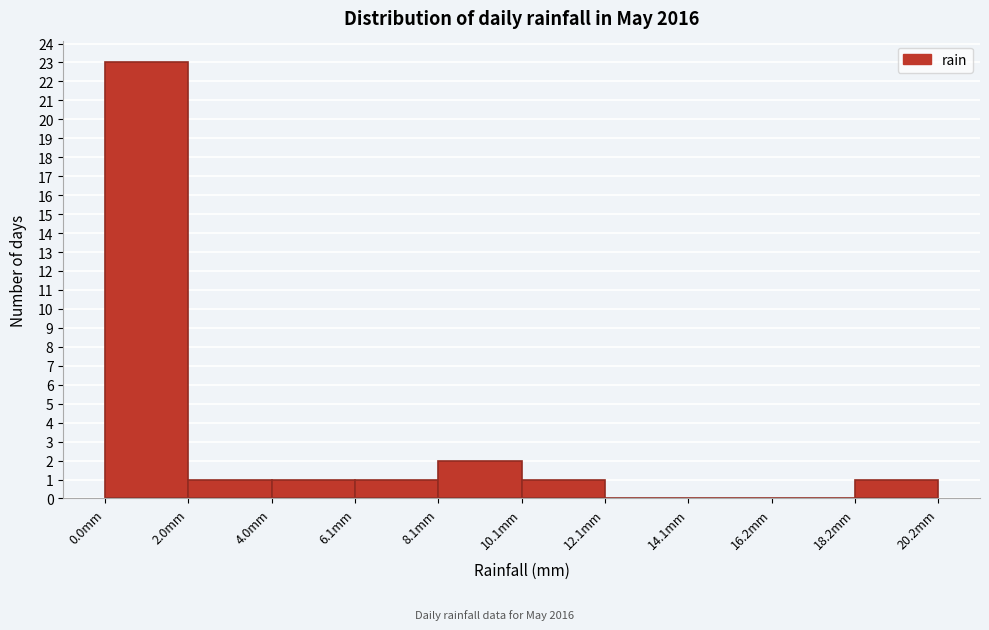

What is the height of the bar covering 8 to 10 on the x-axis? Neither the bar edges nor the heights are printed on the chart, so give them approximately, as read against the axes.

2